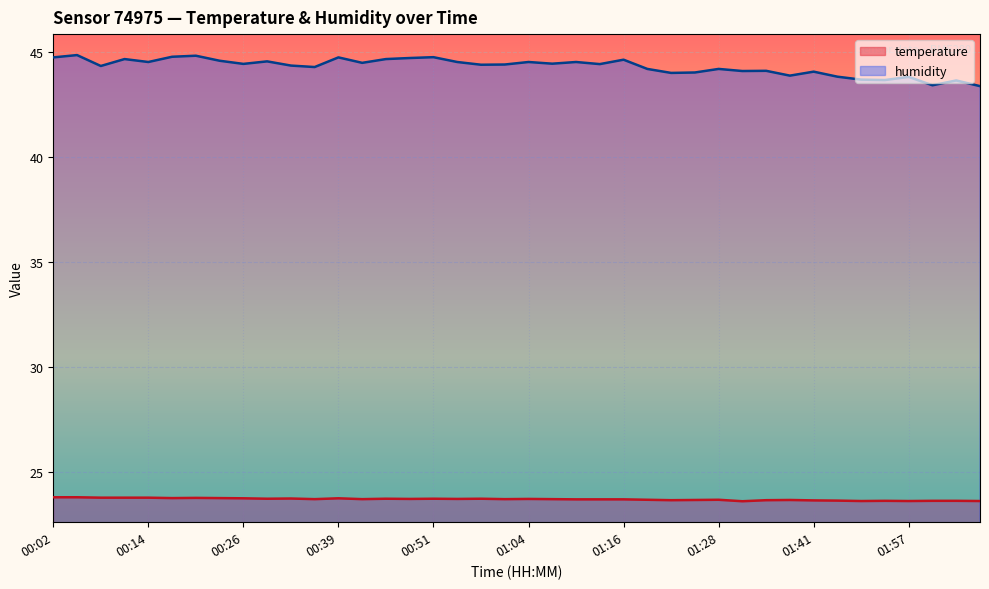

List the series in order of their peak value, lowest first.

temperature, humidity